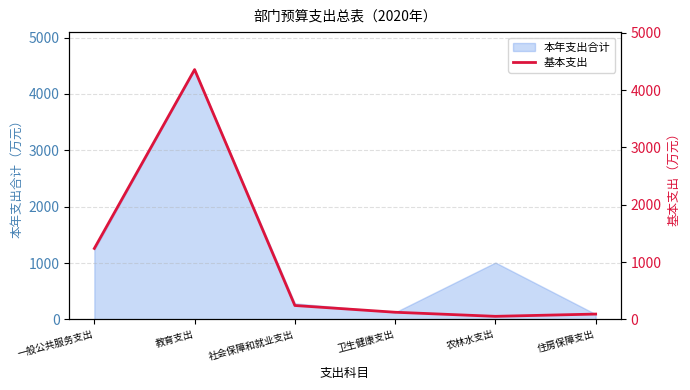

What is the label of the 2nd point from the right?

农林水支出